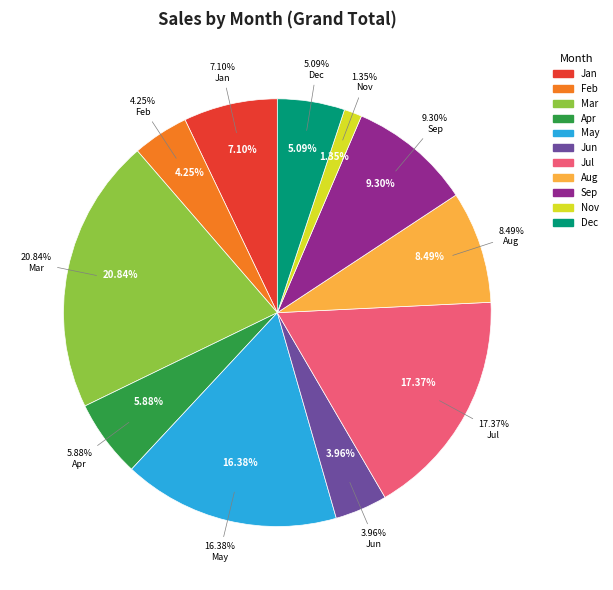

The Jan slice represents 7% of the pie. True or false?

True